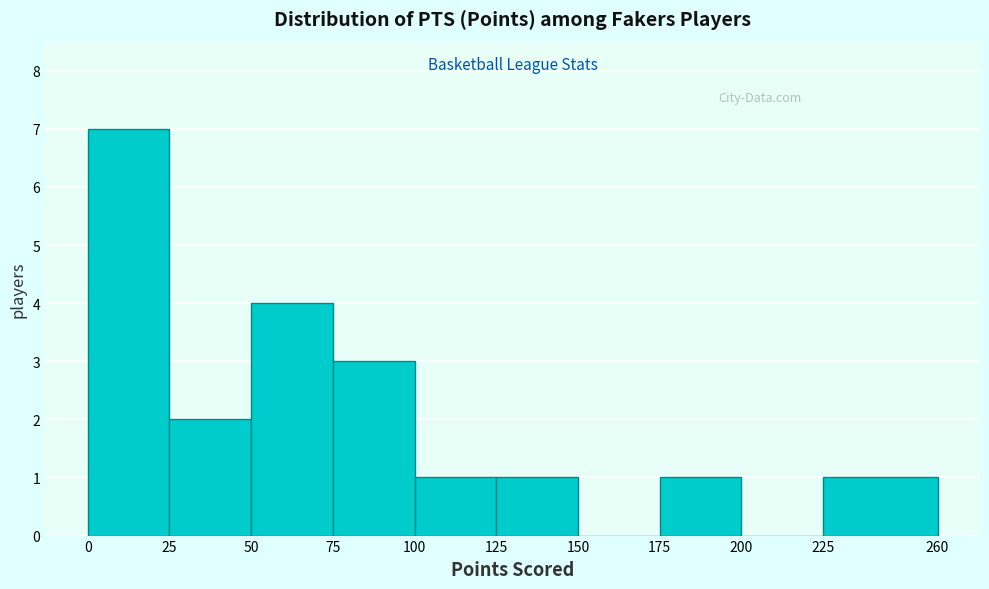

Over which range of the x-axis is the bar tallest?

0 to 25